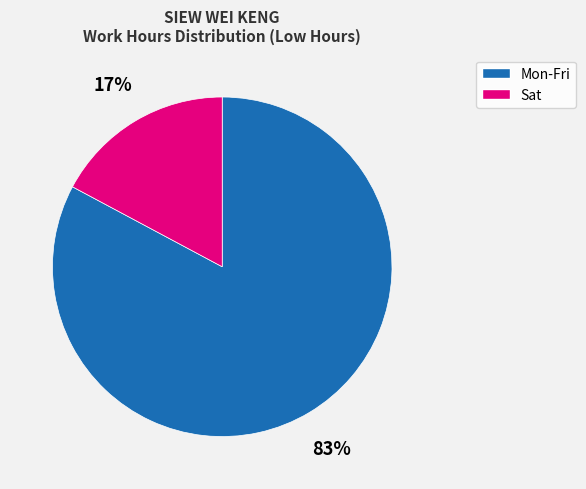

Is there a majority slice in this chart?

Yes